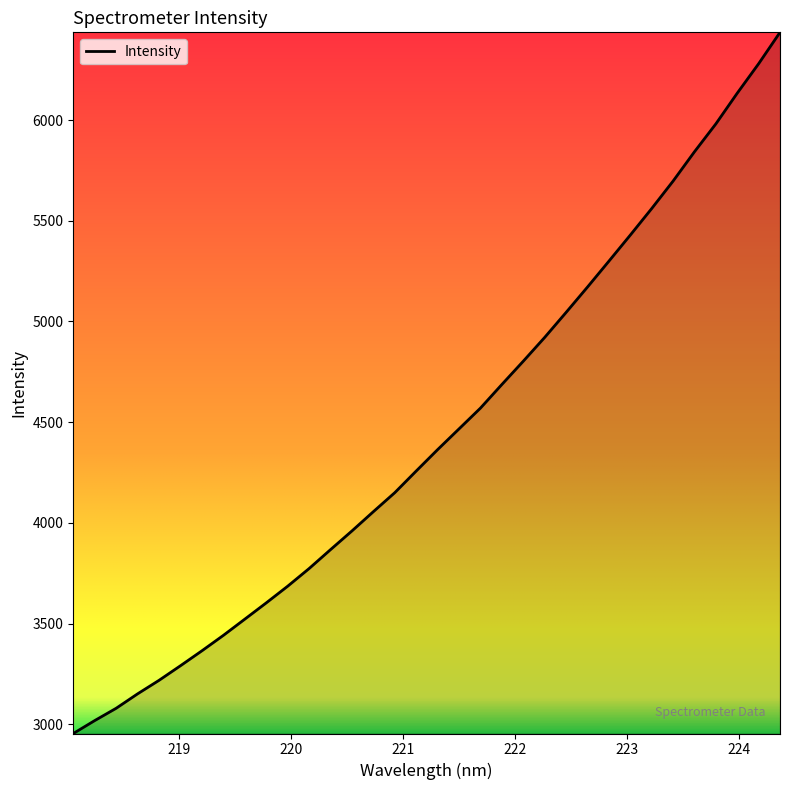

What is the minimum value shown in the chart?

2953.9